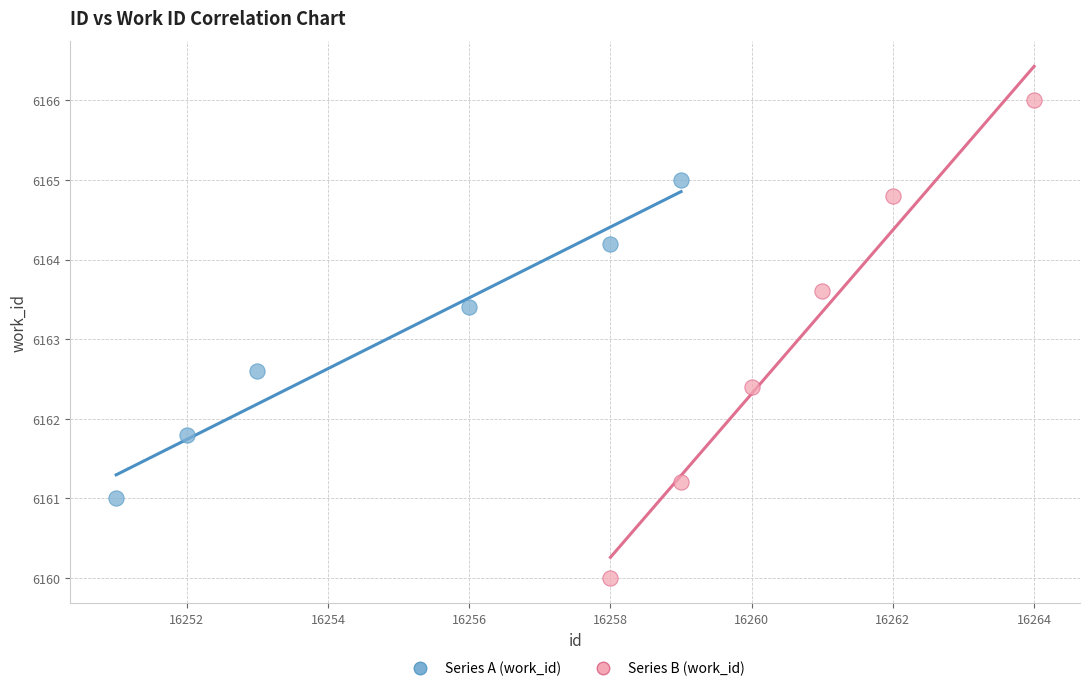

Which series reaches the minimum Y coordinate?

Series B (work_id)